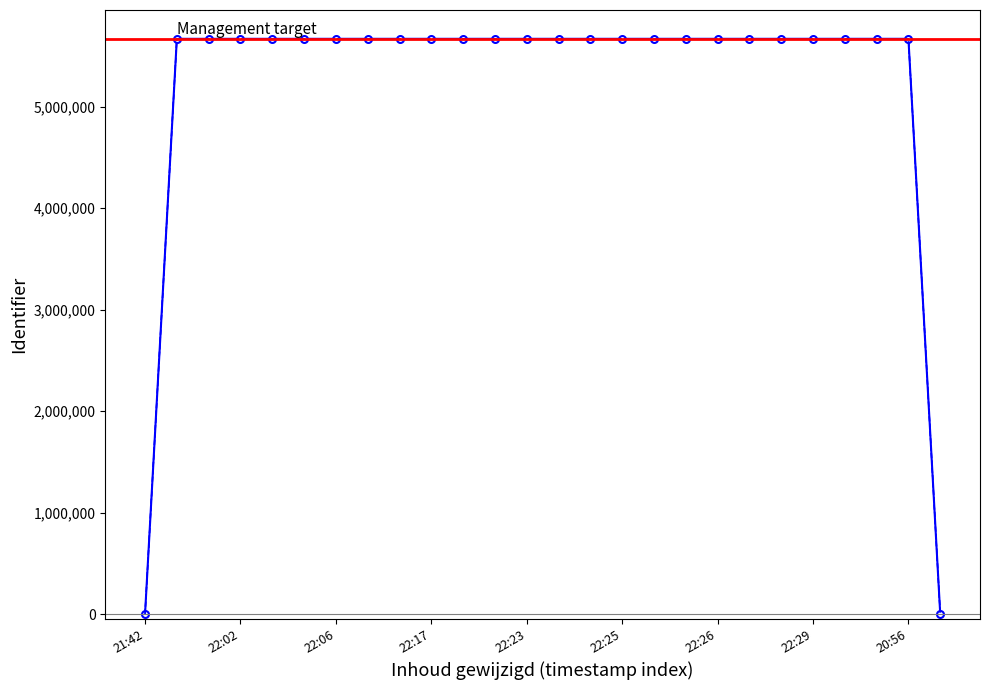

True or false: Identifier and Upper bound intersect in this chart.

False